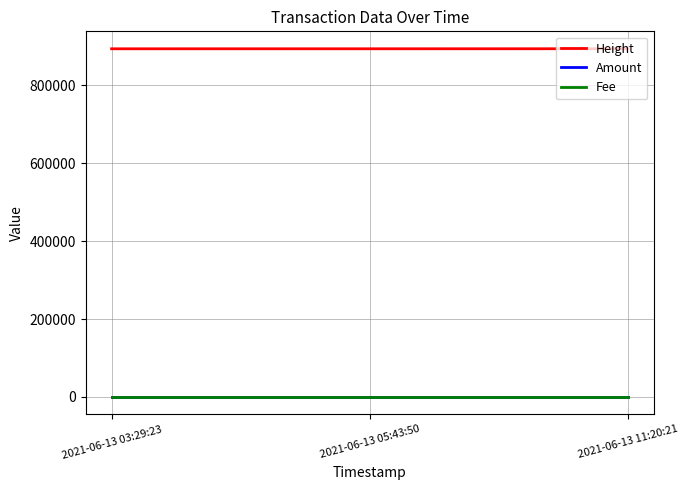

What is the maximum value for Height?

893442.0